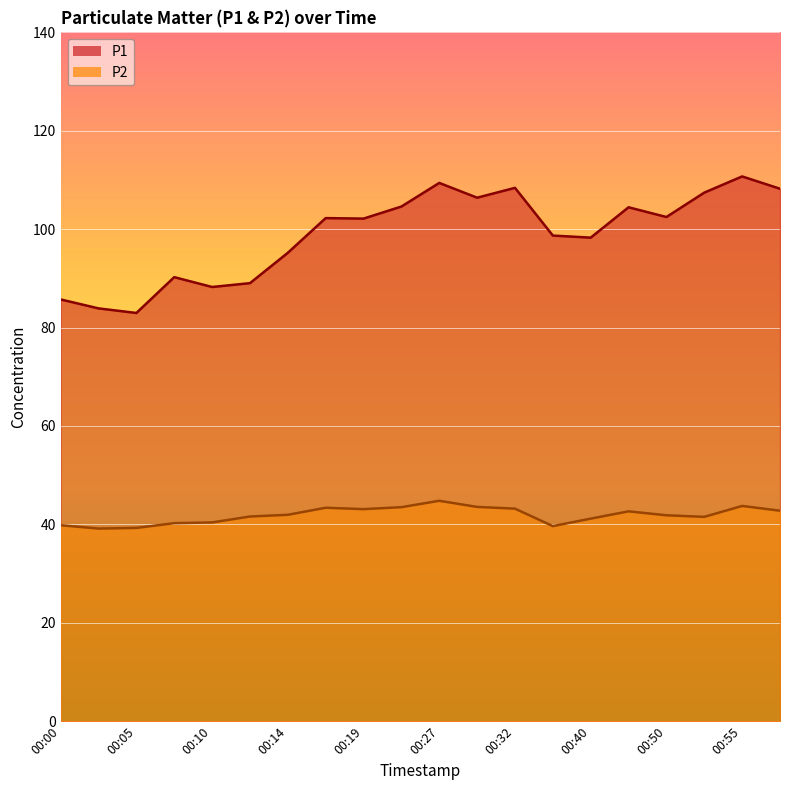

Which series has the widest spread of values?

P1